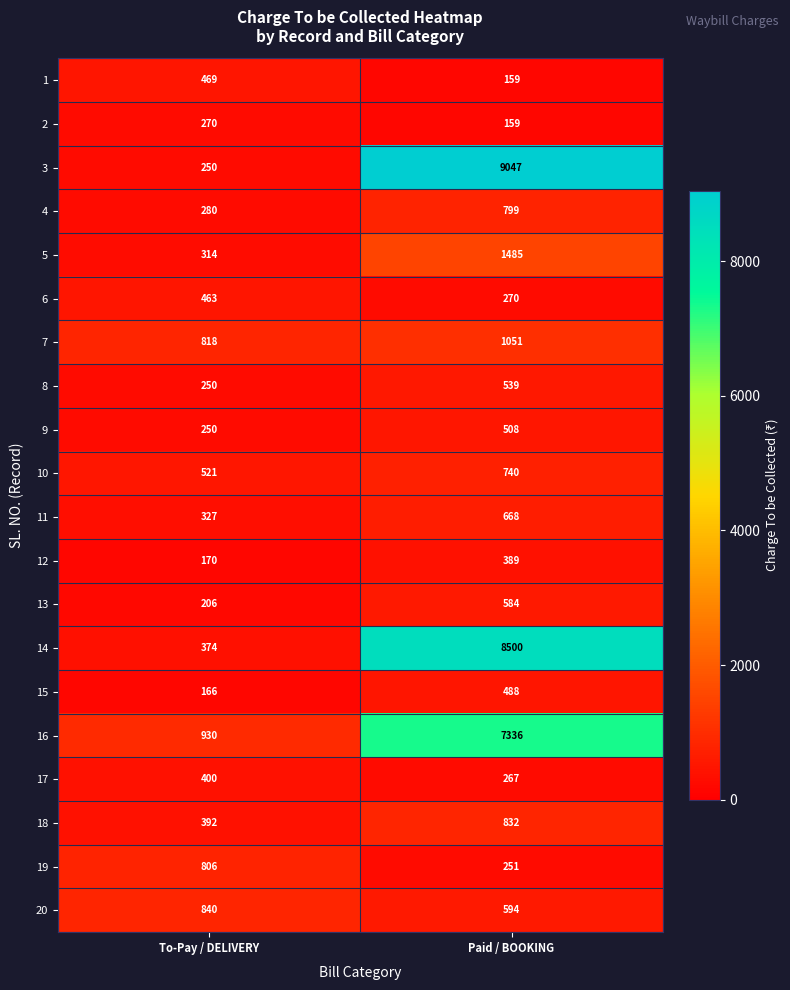

At which category is the sum across all series the highest?

Paid / BOOKING